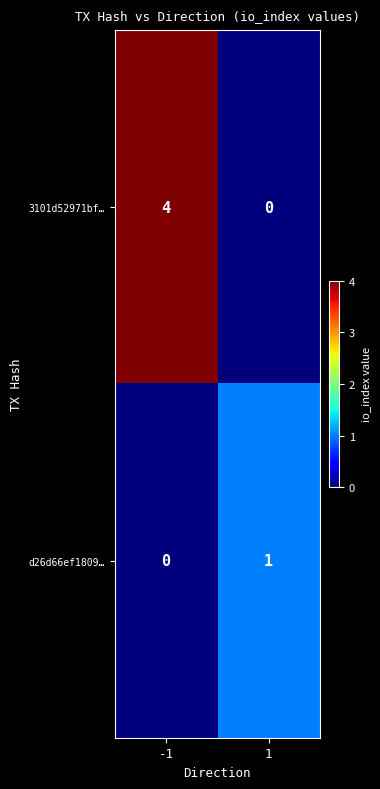

Is it true that 3101d52971bf… equals -2 at 1?

False